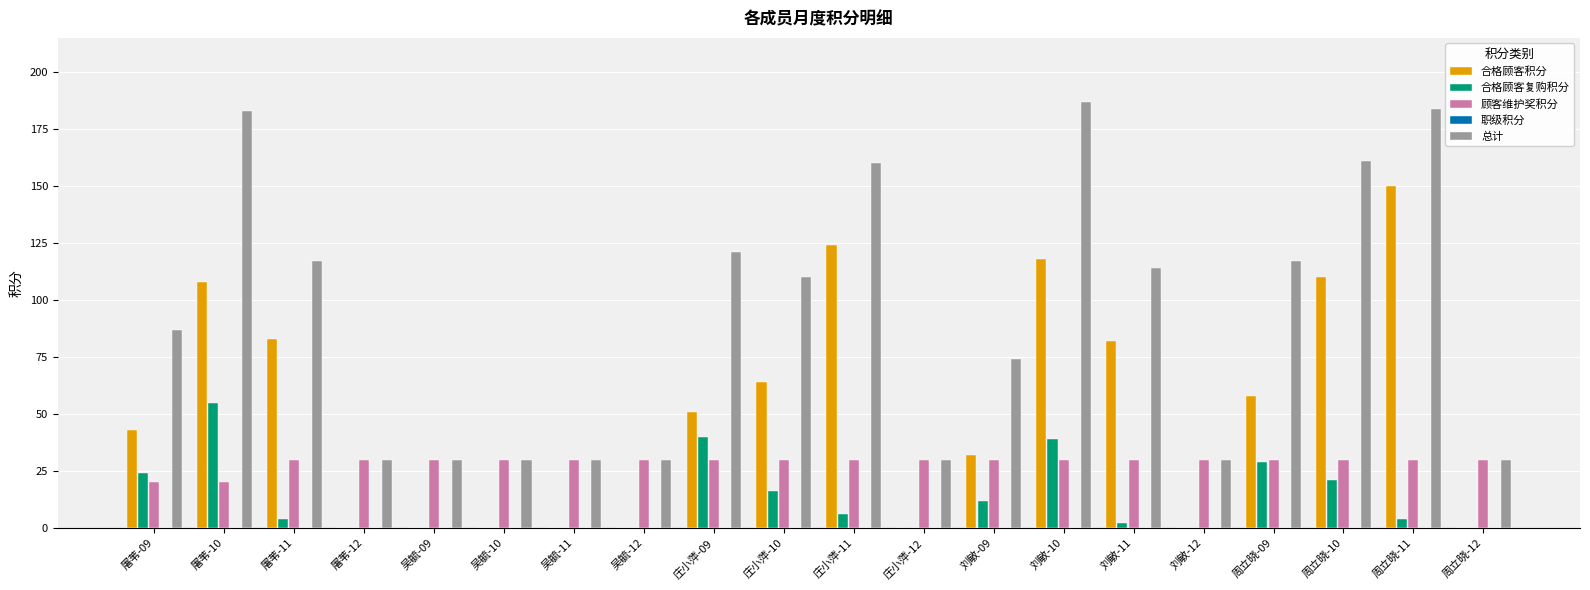

At which label does 合格顾客复购积分 reach its peak?

屠苇-10